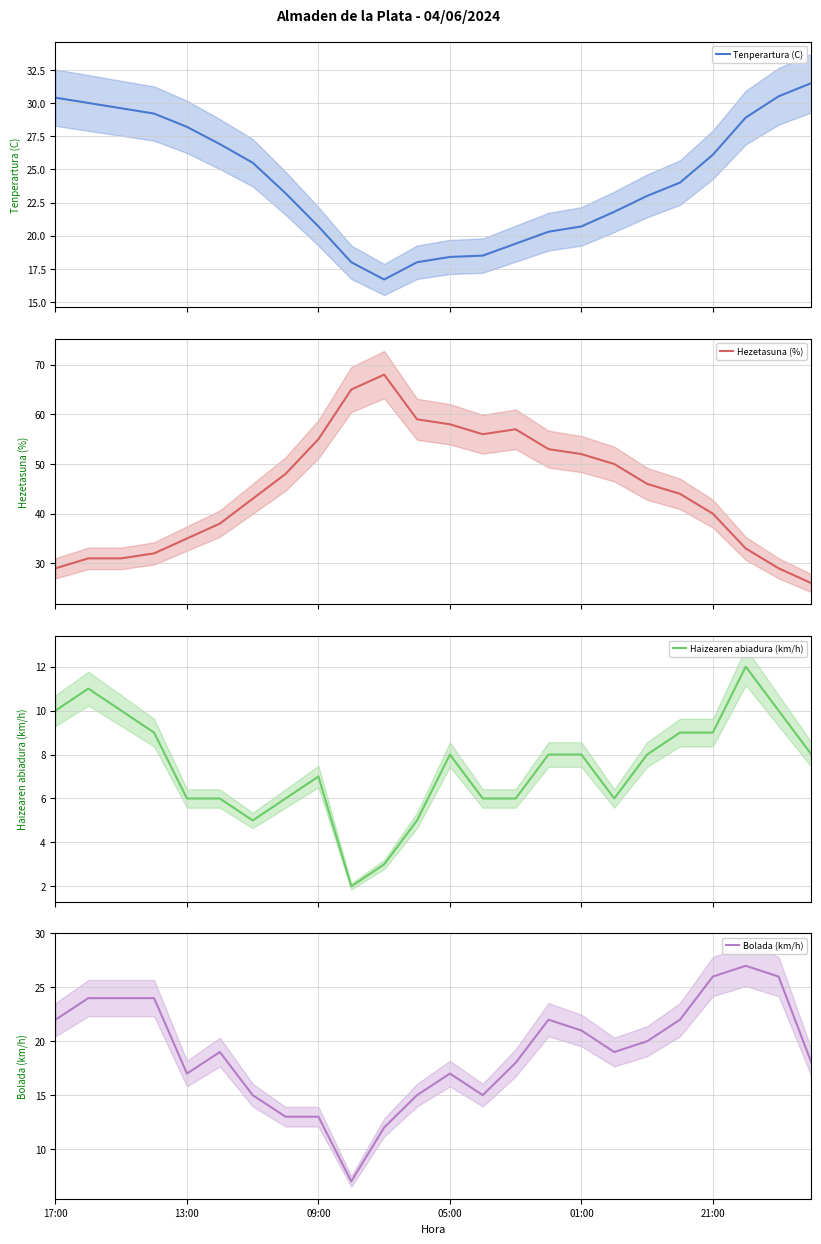

True or false: Bolada (km/h) has a value of 7 at 09:00.

False